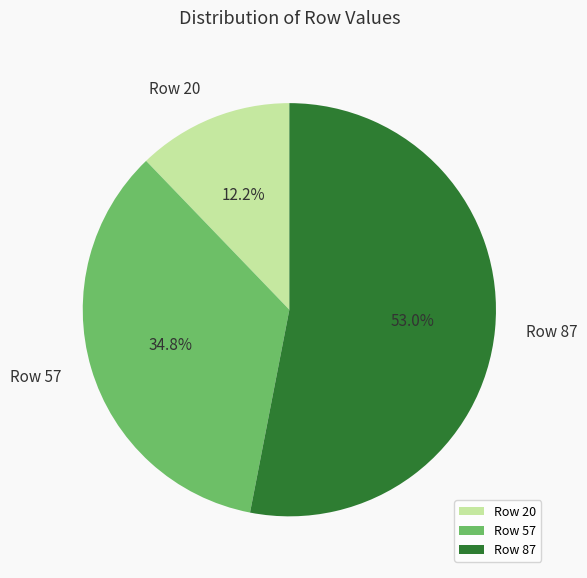

Do Row 57 and Row 20 together represent more than half of the pie?

No